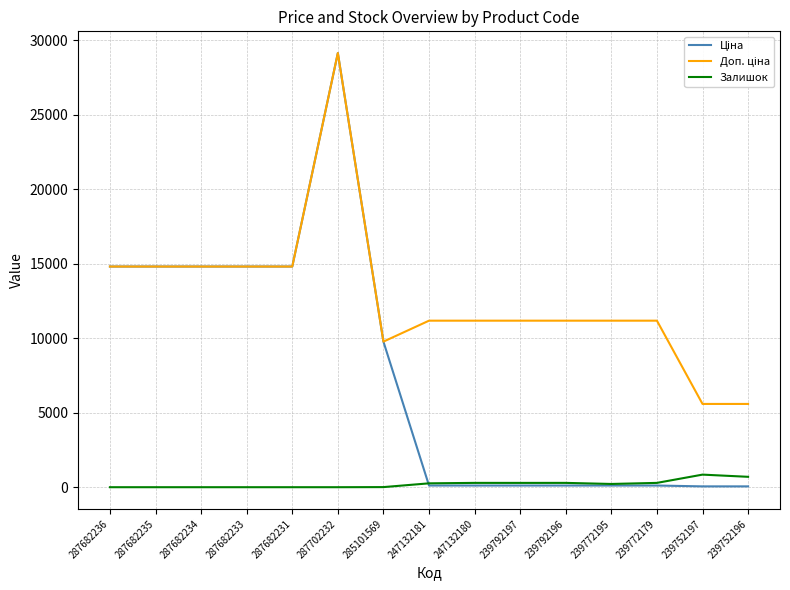

What position from the left is 287682236?

1